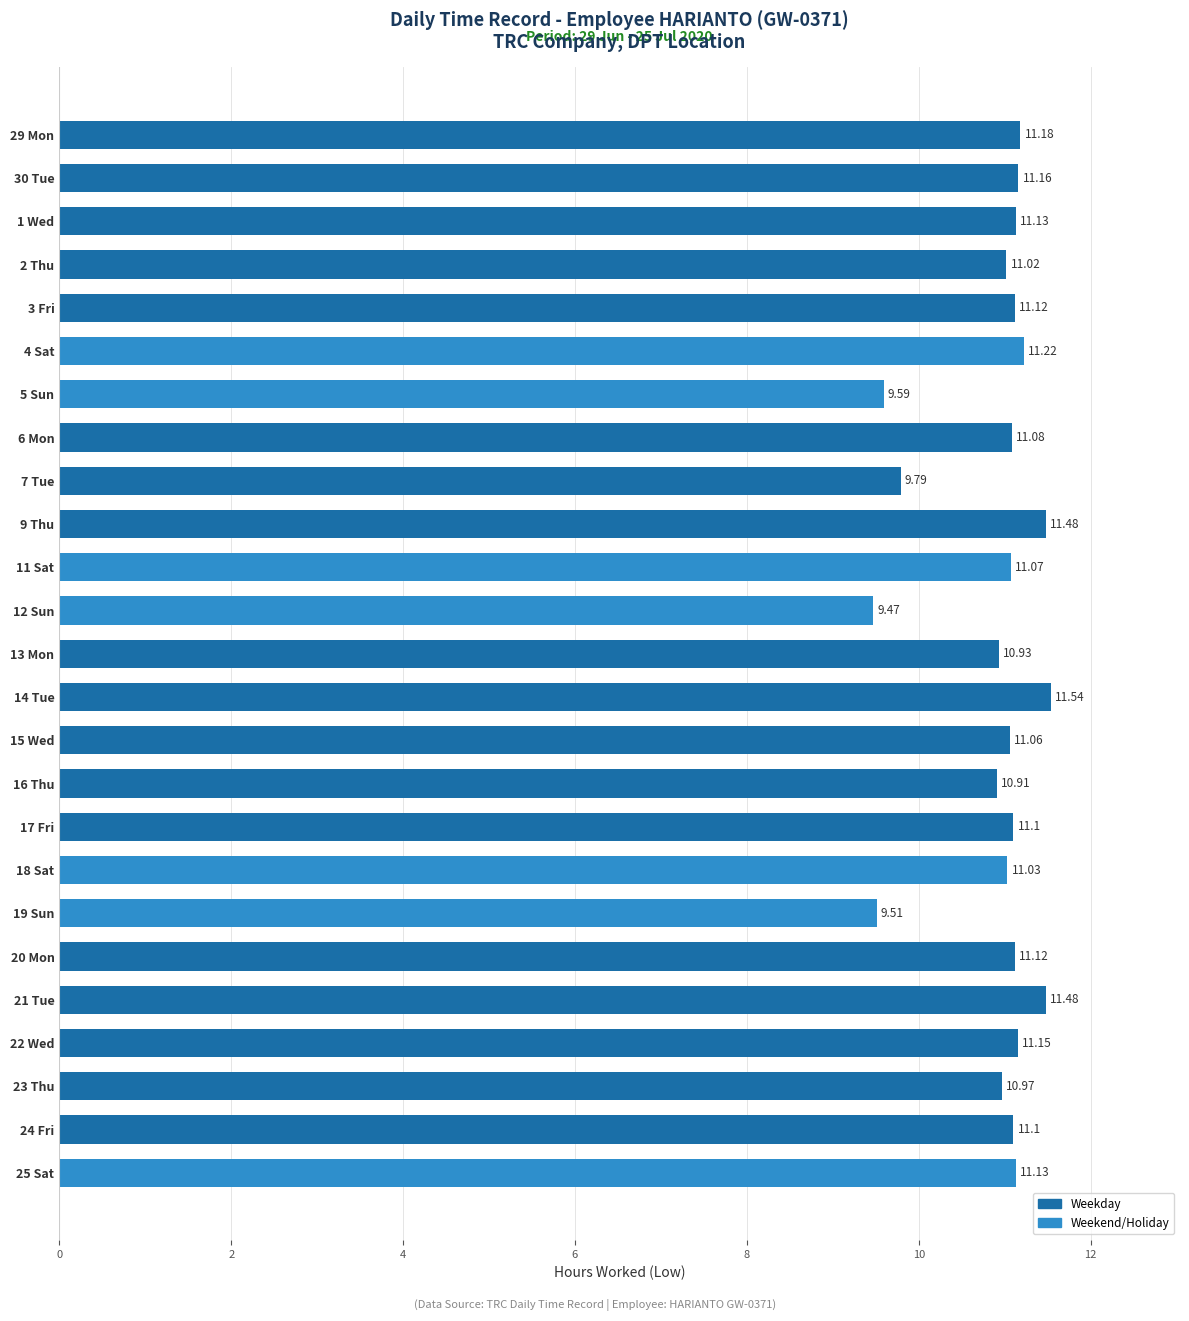

What is the average value?

10.9